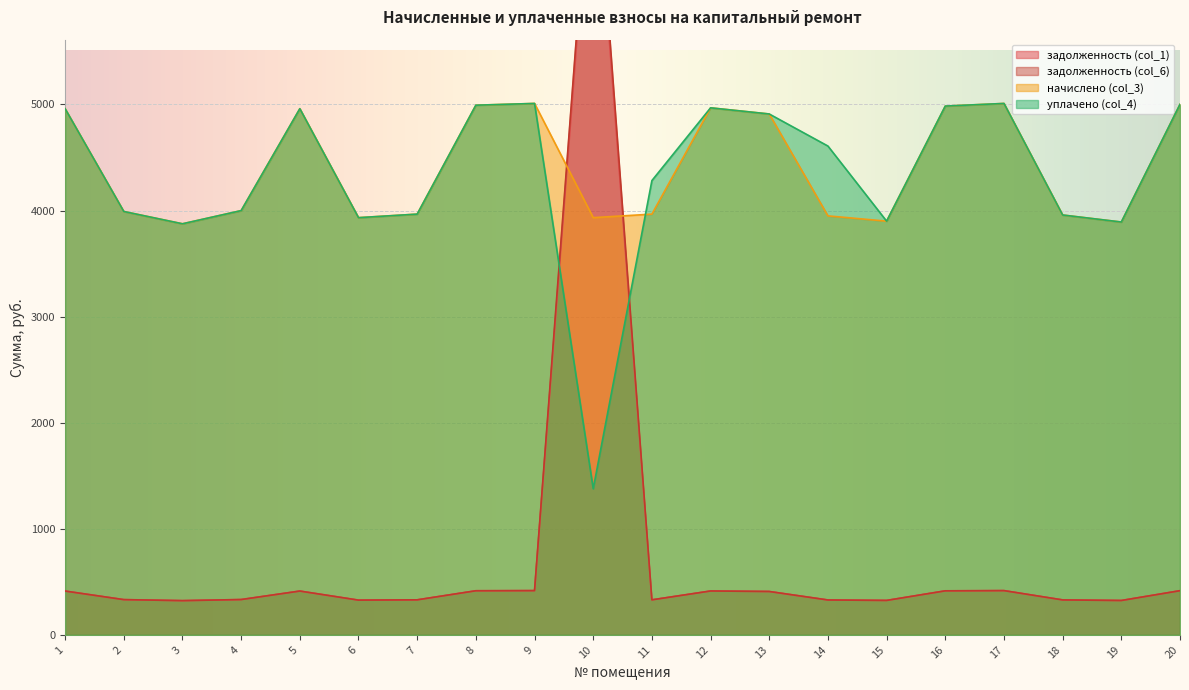

The value of начислено (col_3) at 14 is 3949.6. True or false?

True